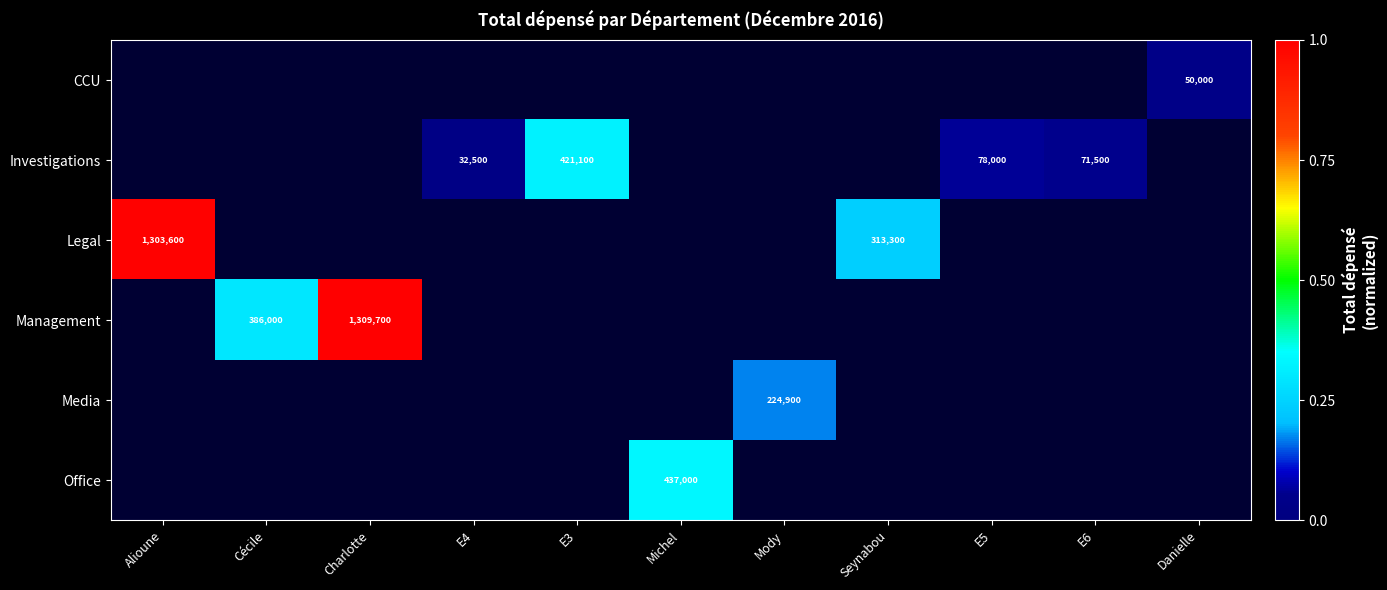

Rank the categories by CCU value from lowest to highest.

Alioune, Cécile, Charlotte, E4, E3, Michel, Mody, Seynabou, E5, E6, Danielle